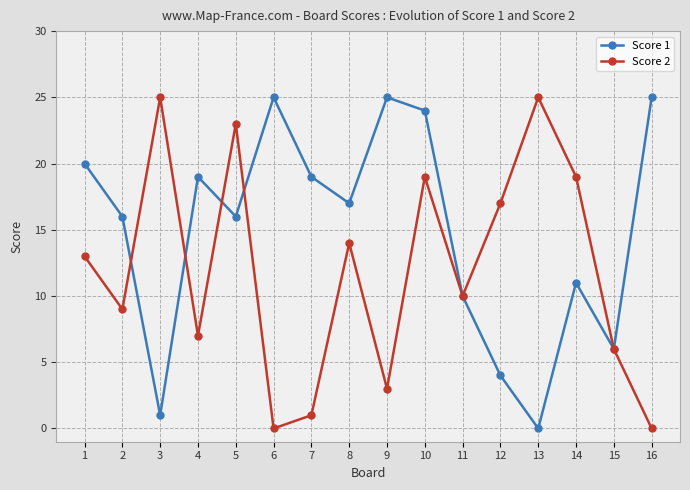

The Score 2 series shows 23 at 5. True or false?

True